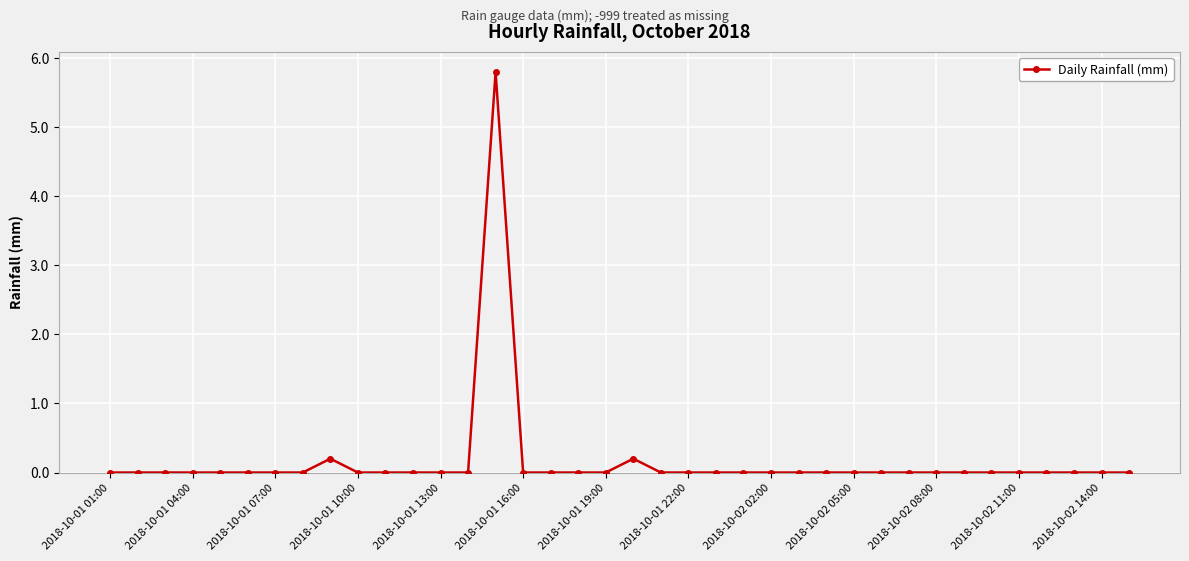

True or false: there are more than 0 points higher than both neighbors.

True